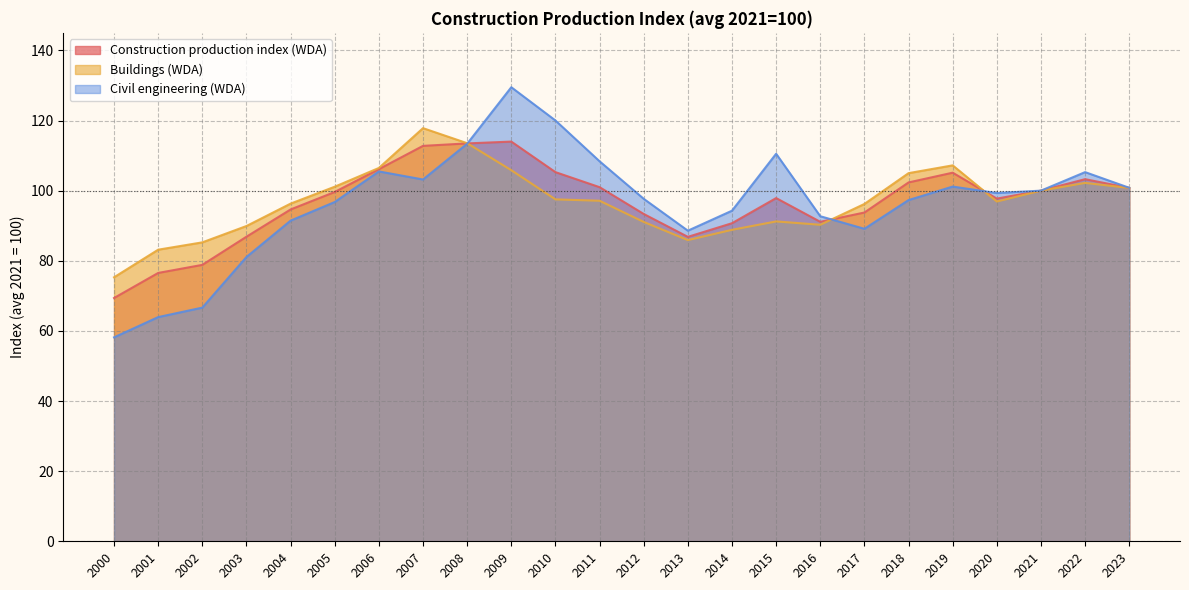

Between 2005 and 2012, which series saw the biggest shift?

Buildings (WDA)